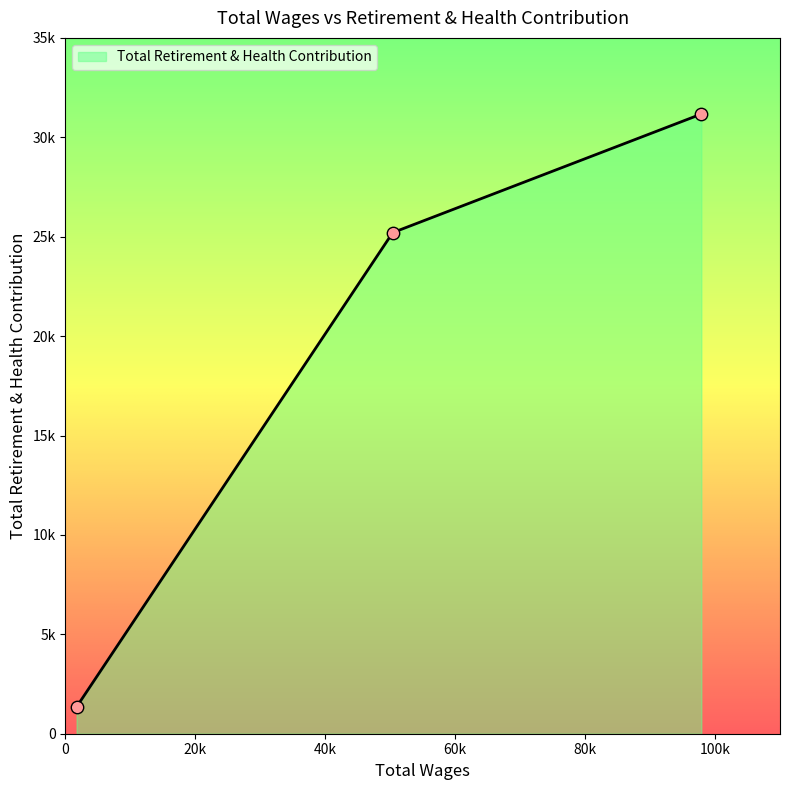

Does the chart have visible grid lines?

No